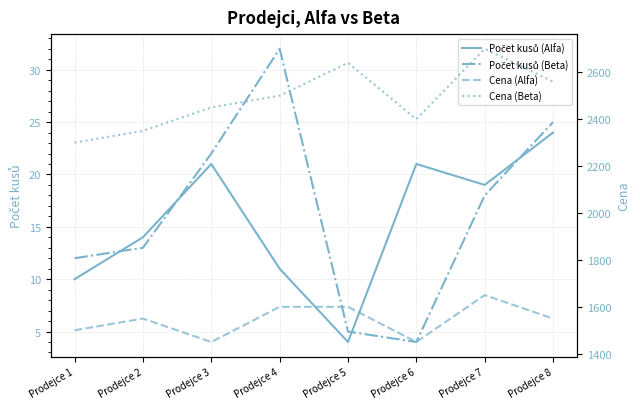

Is this an area chart (filled region under the line)?

No